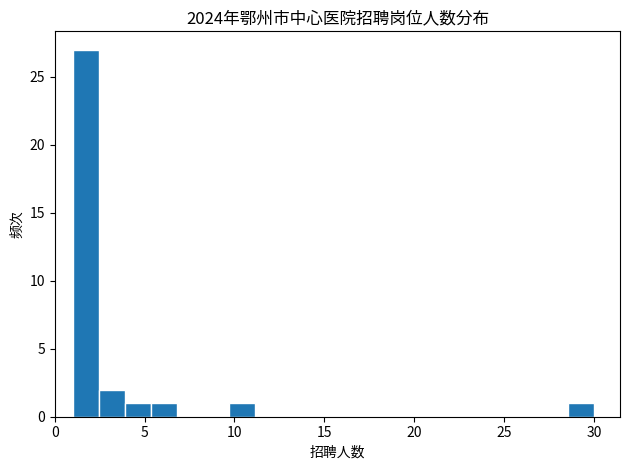

Around what value on the x-axis is the tallest bar? Give the approximate position of its centre, as read against the axis.

1.5